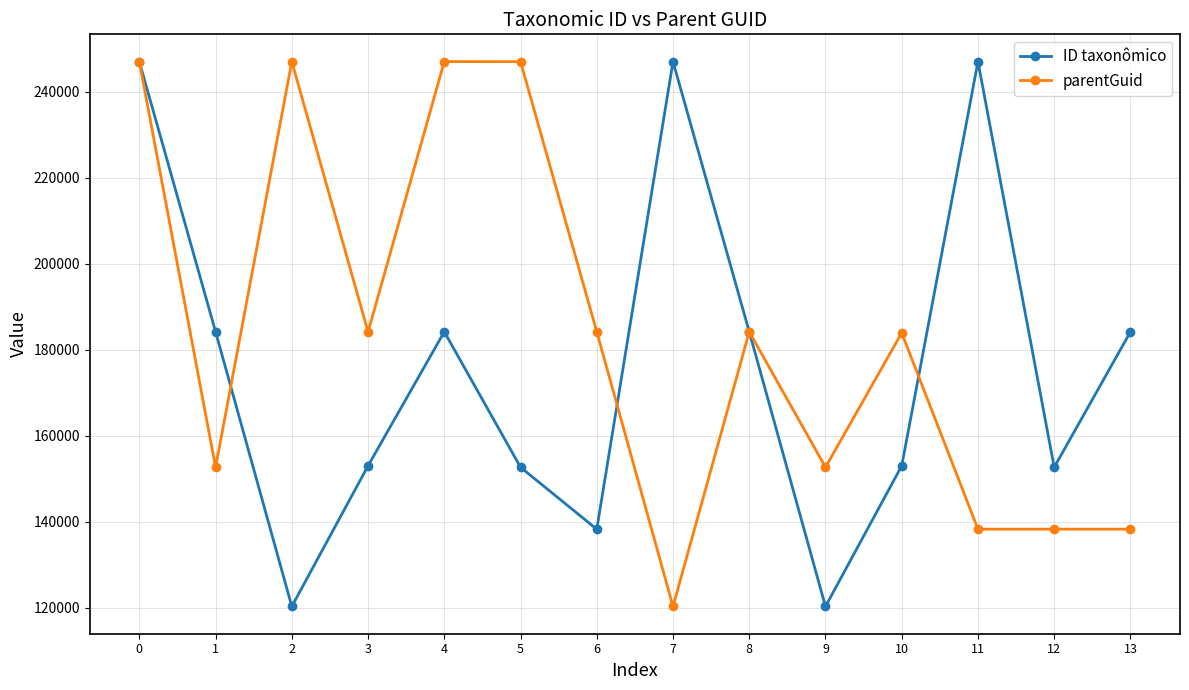

What is the difference between the ID taxonômico values at 11 and 0?

18